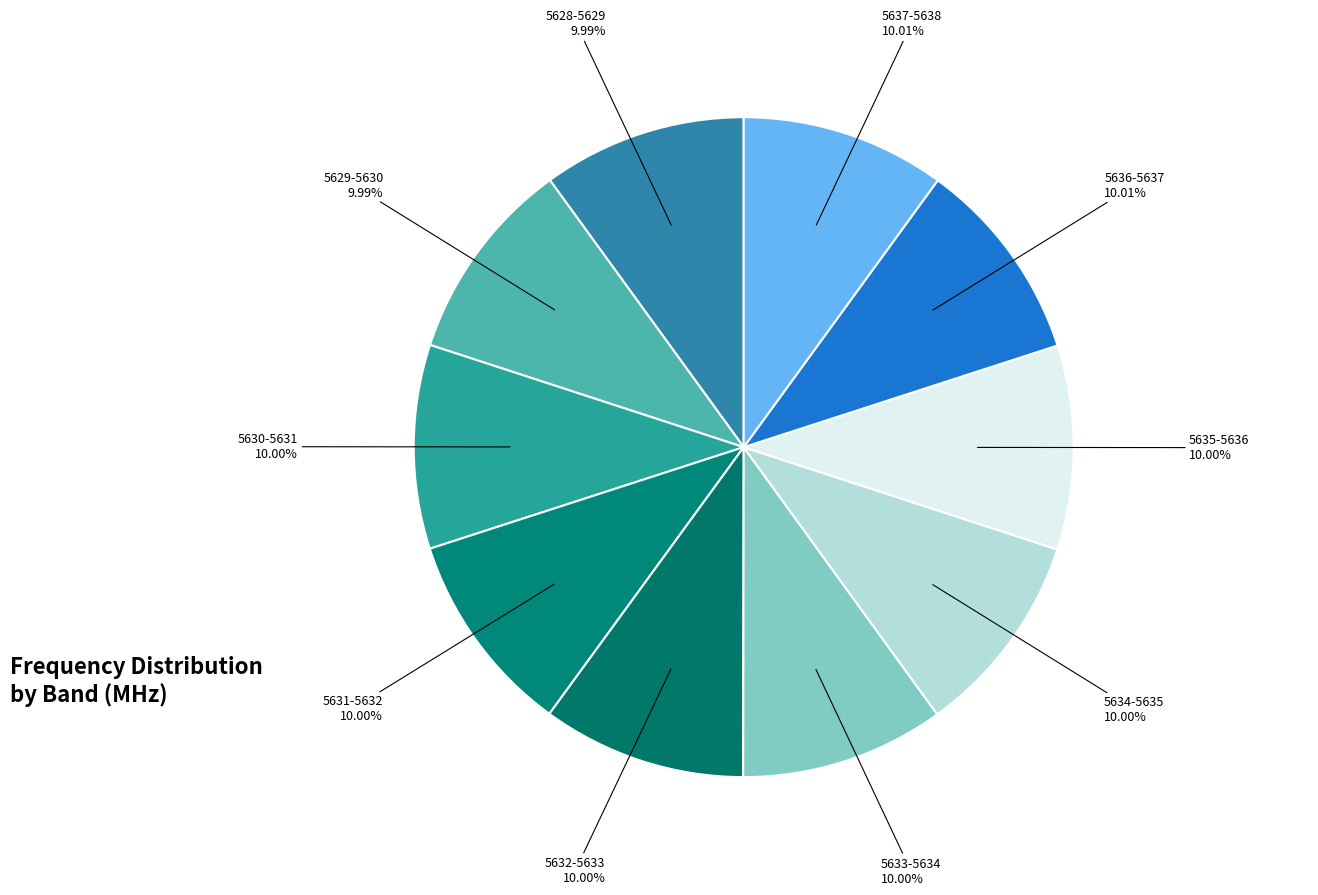

Is 5631-5632 the majority of the pie?

No